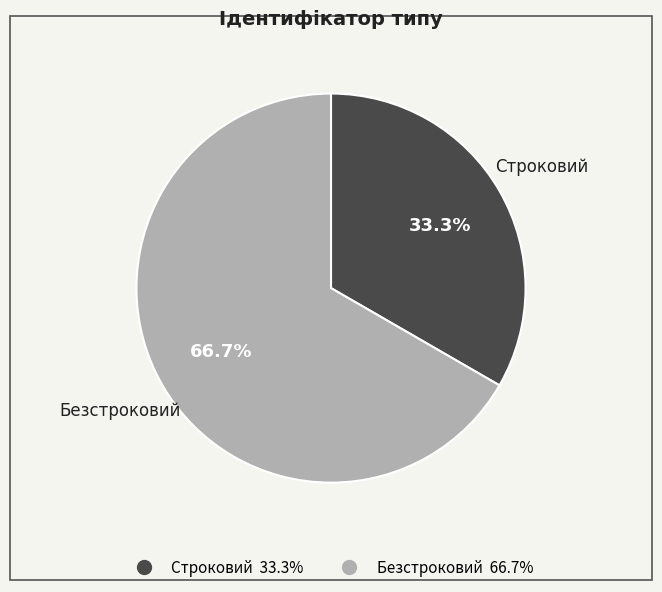

Which category has the smallest portion of the pie?

Строковий